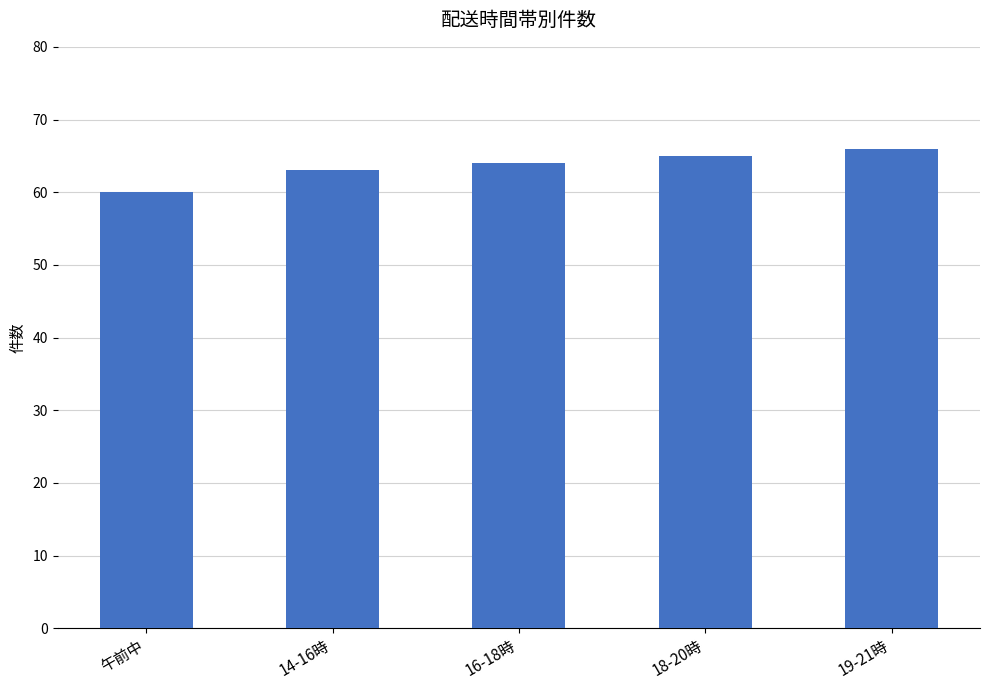

What is the value of the 3rd bar from the left?

64